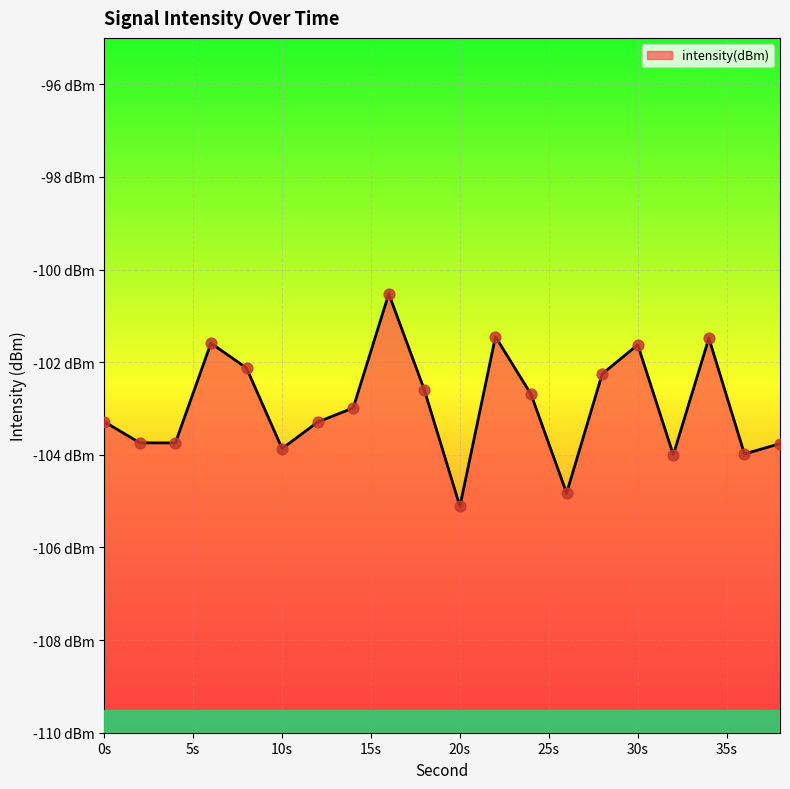

Between 24 and 18, which is larger?

18